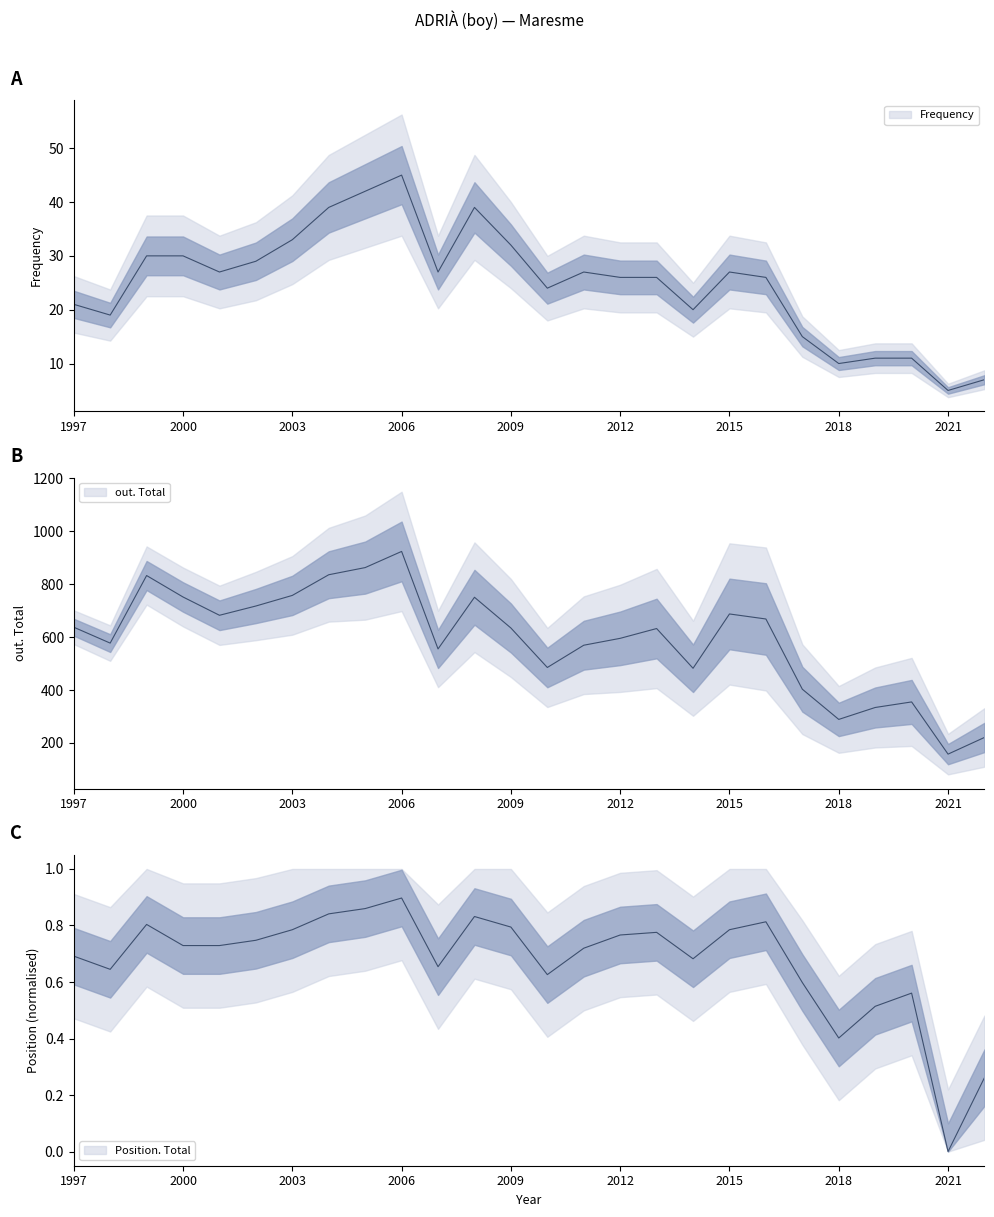

How many interior local peaks does the Position. Total series have?

6